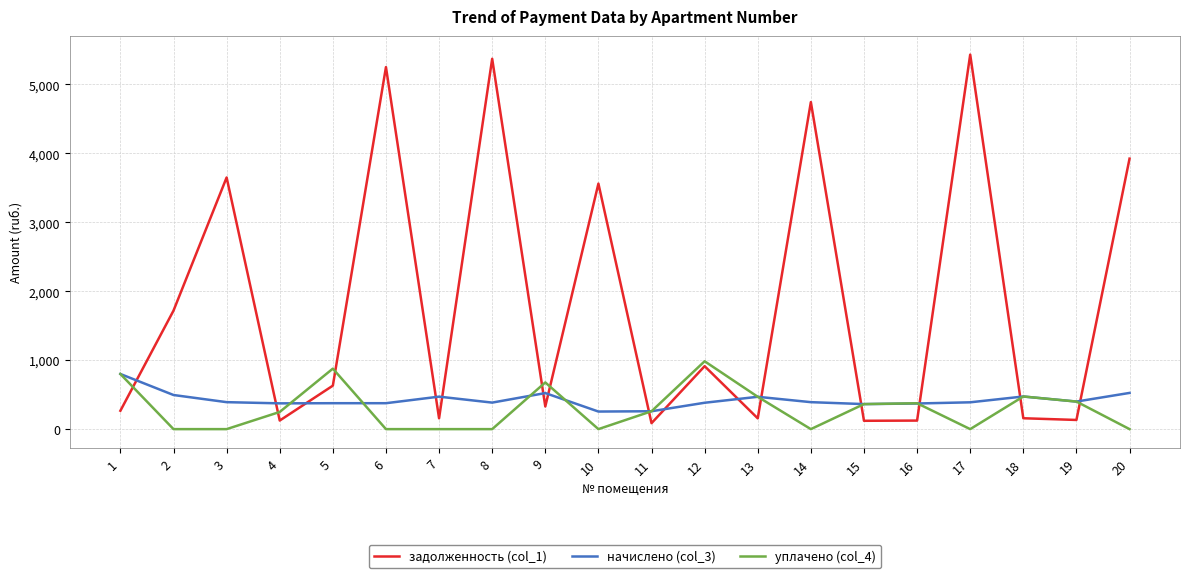

What is the difference between the second highest and second lowest values in the уплачено (col_4) series?

877.0